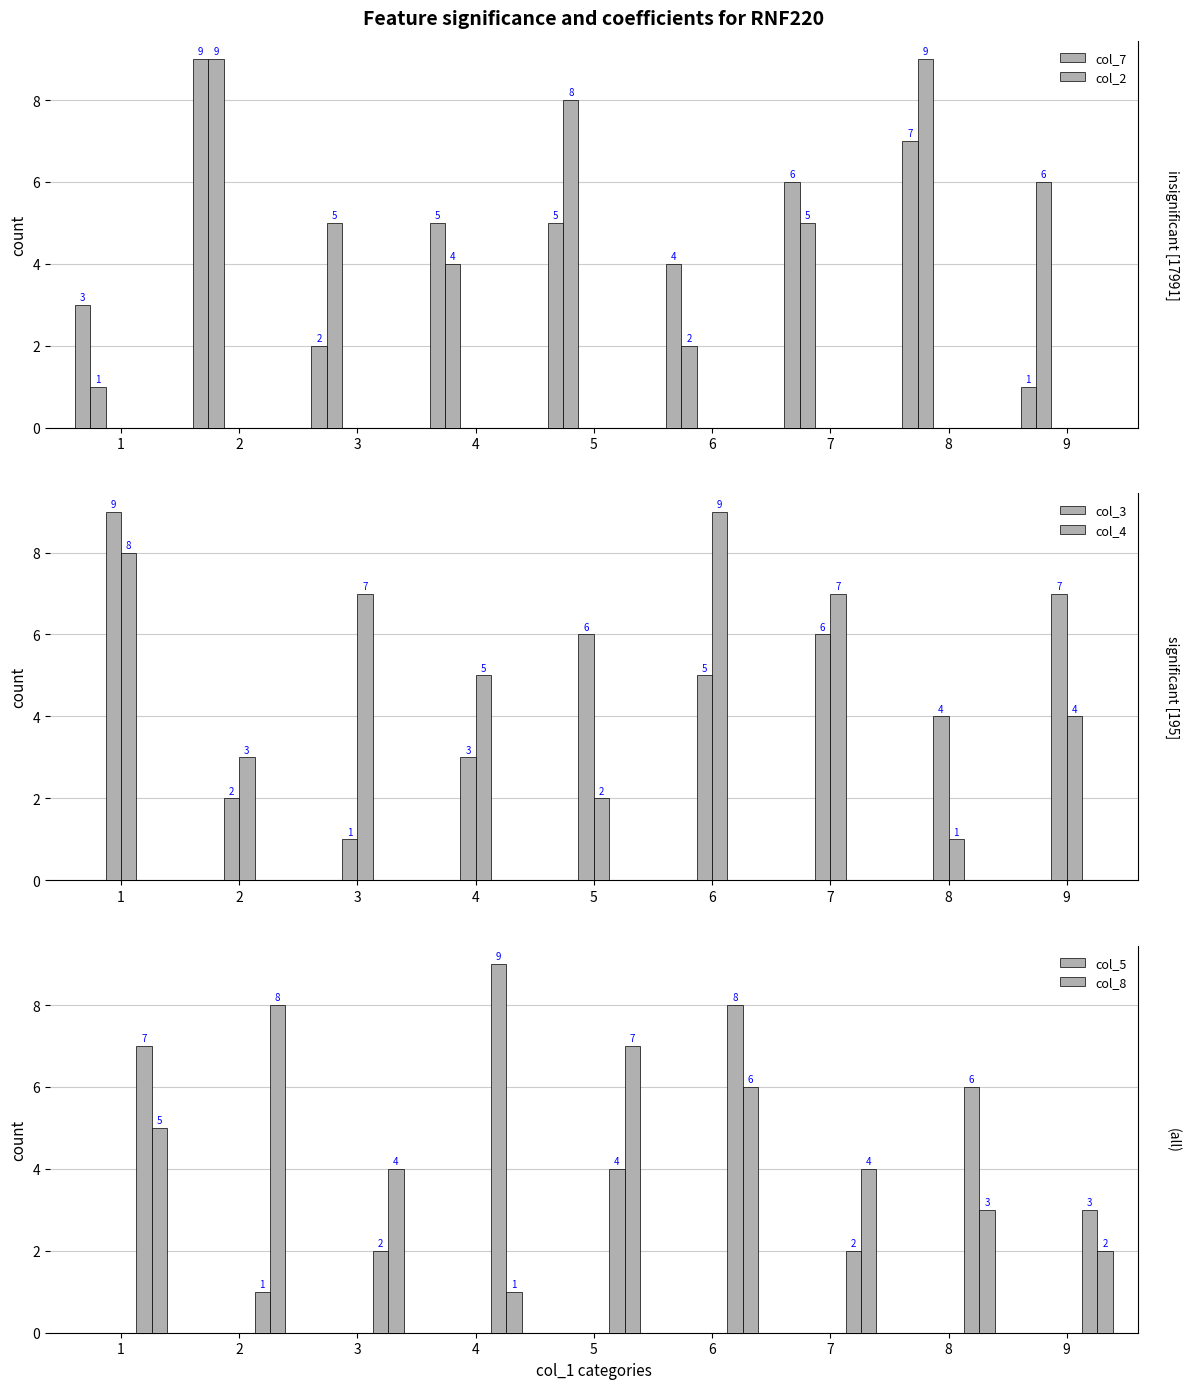

What is the minimum value shown in the chart?

1